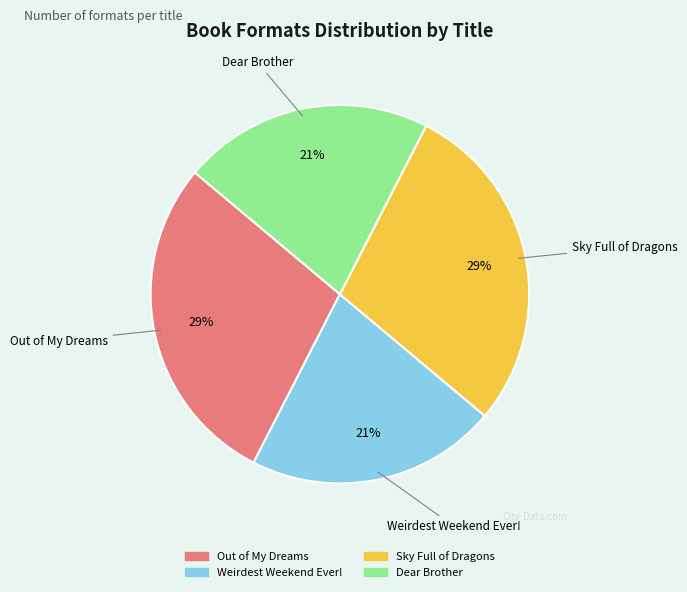

Does Sky Full of Dragons account for over 50% of the chart?

No